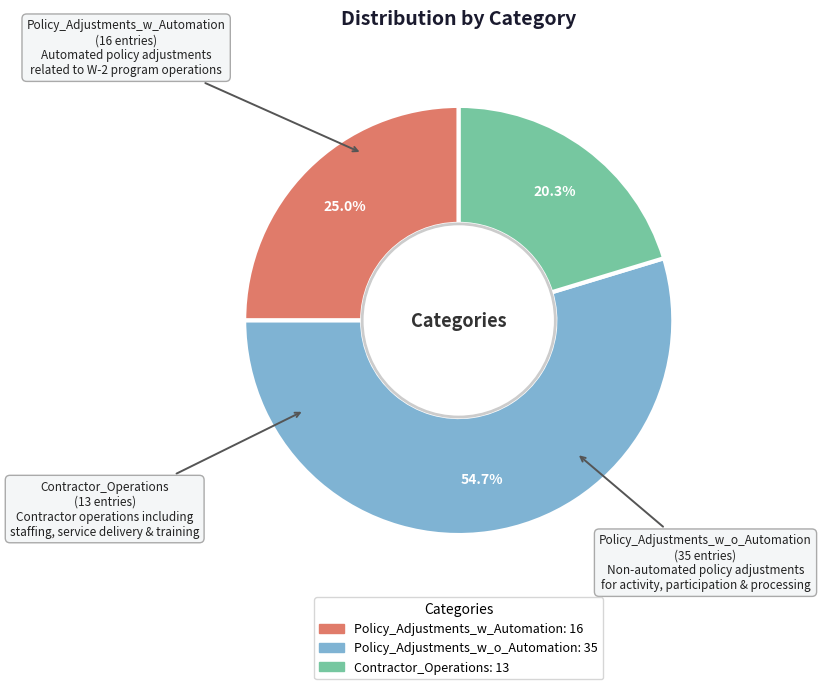

True or false: Contractor_Operations accounts for 30% of the total.

False